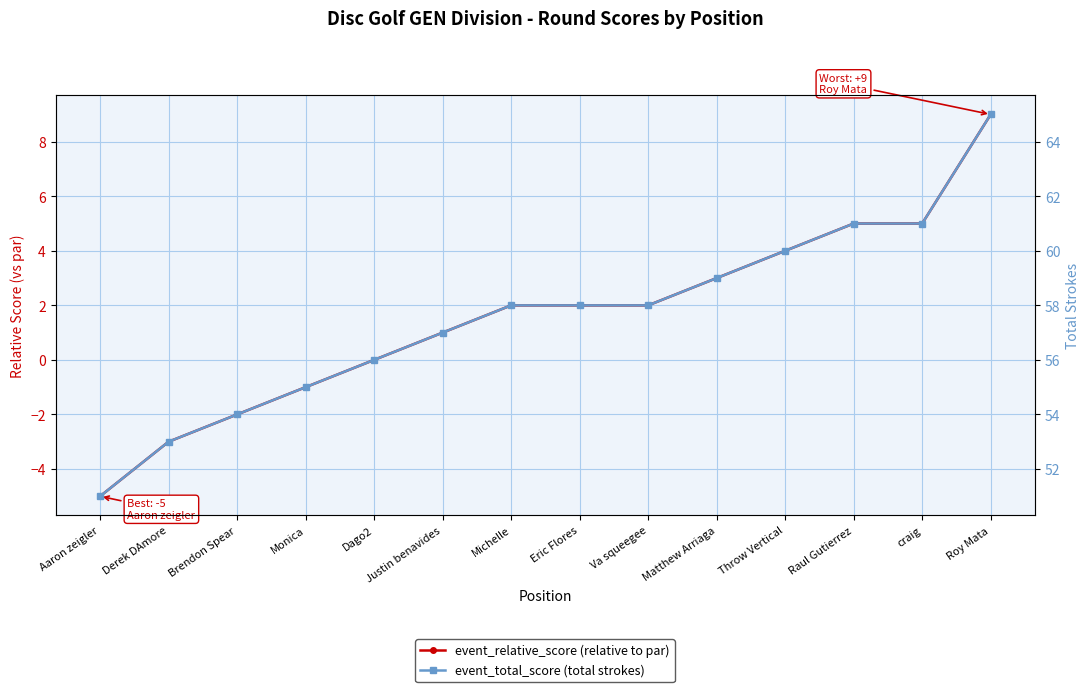

How many lines are shown in the chart?

2